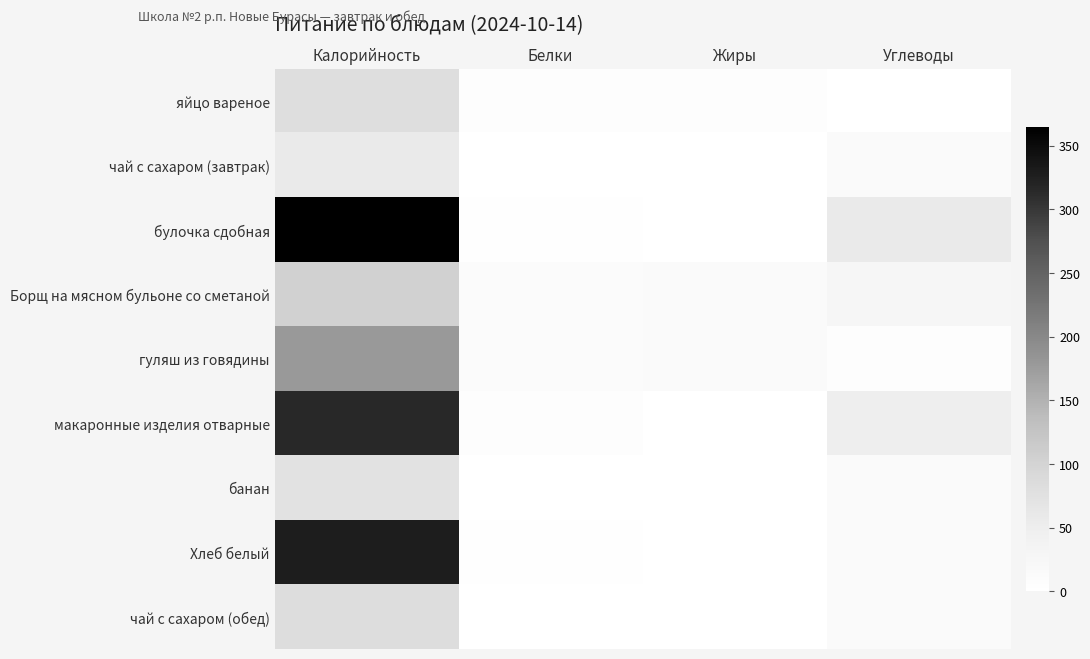

What is the greatest value displayed?

365.0